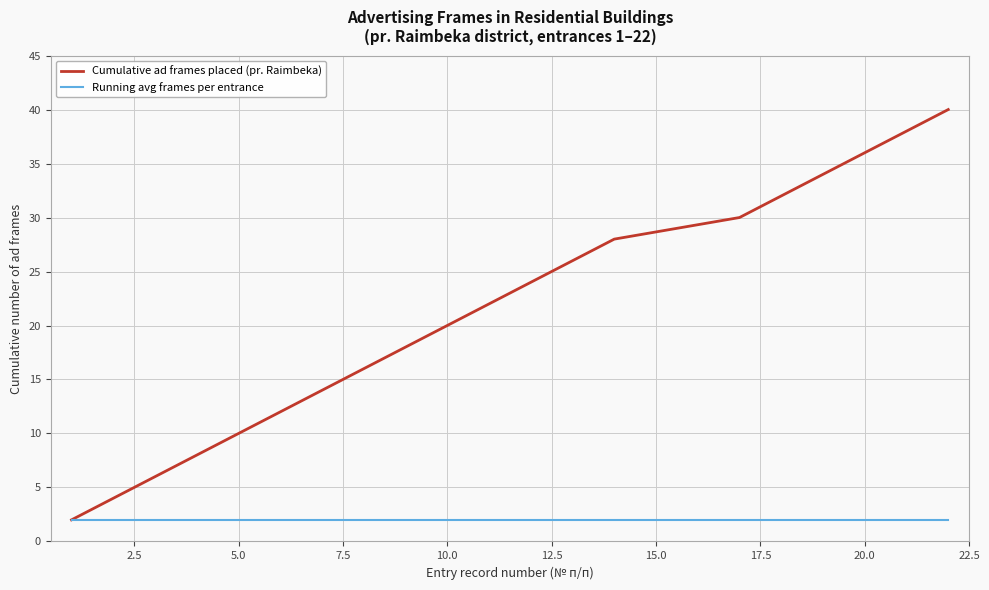

Which series has the widest spread of values?

Cumulative ad frames placed (pr. Raimbeka)